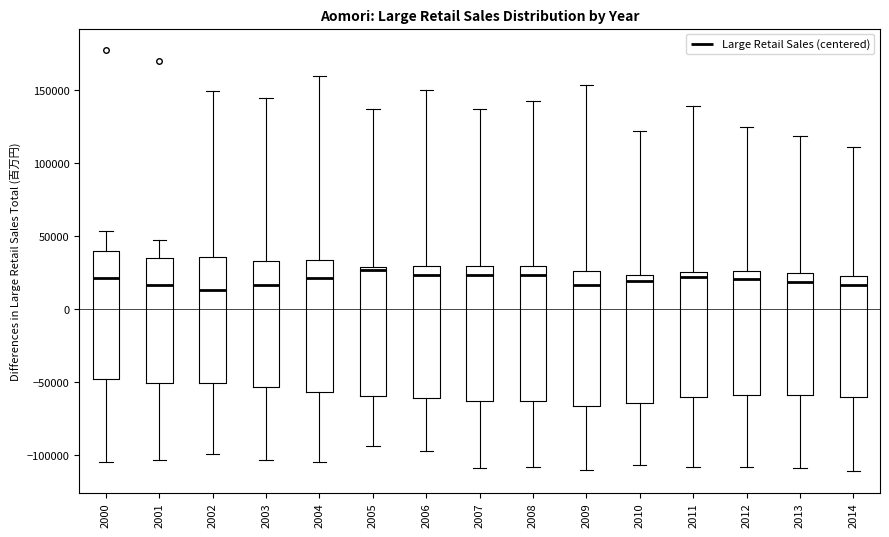

Where does the median line of the box at x = 2014 sit on the y-axis? The values are not printed on the chart, so give them approximately, as read against the axis.

15000